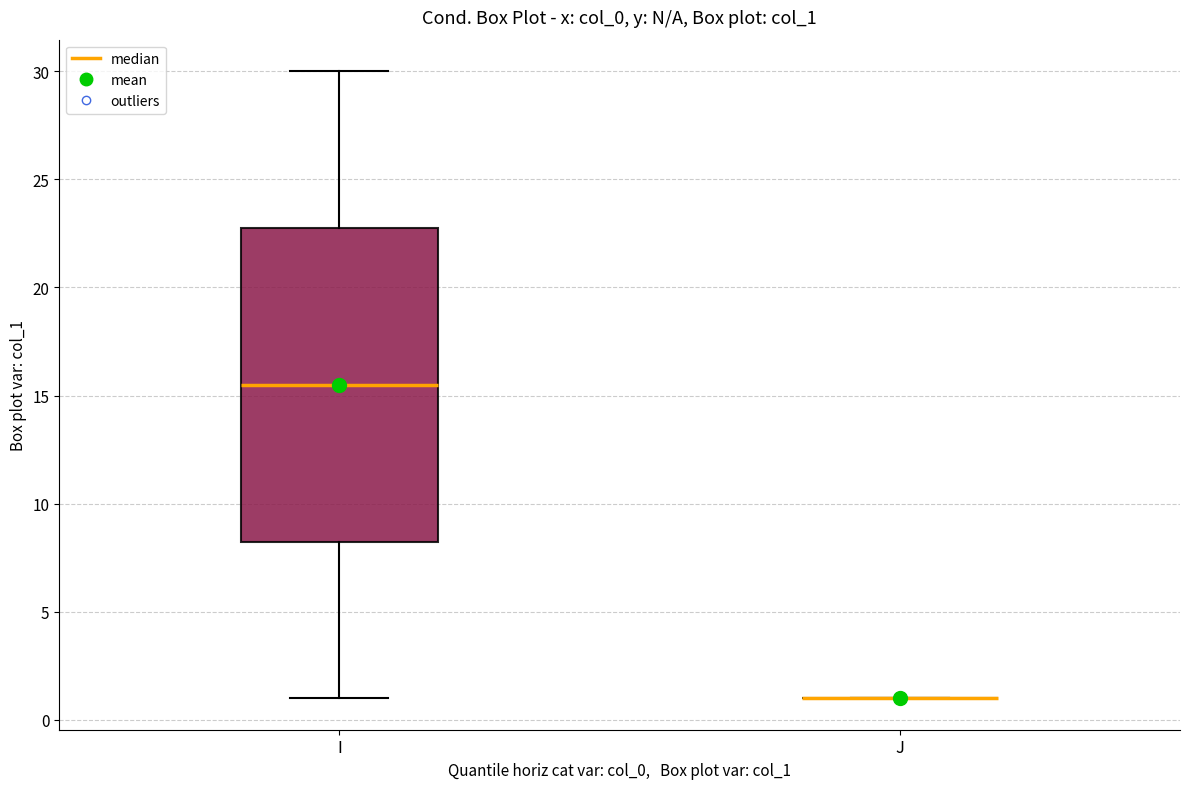

Reading left to right, read every box against the y-axis: the position of its median line, the range the box covers, and the ends of its whiskers. The values are not printed on the chart, so give them approximately, as read against the axis.

I: median 15.5, box 8.5 to 23.0, whiskers 1.0 to 30.0
J: box collapsed to a line at 1.0, whiskers 1.0 to 1.0